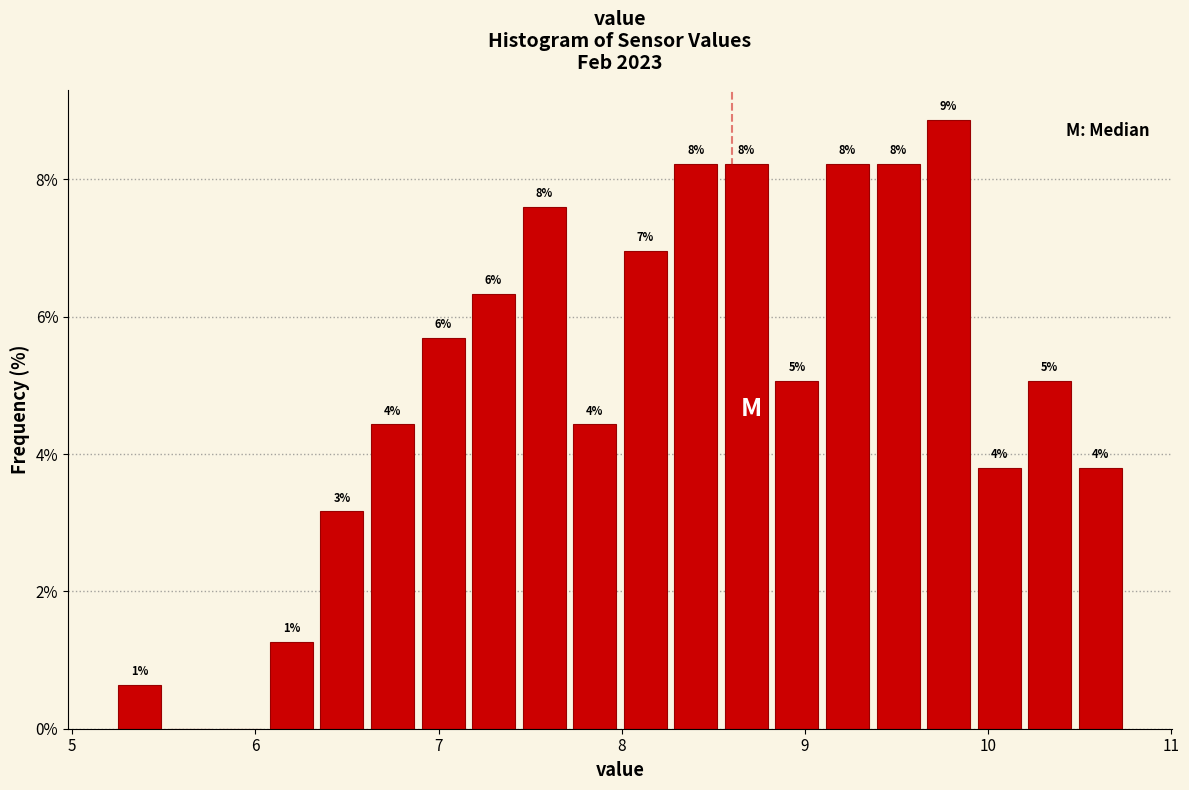

Around what value on the x-axis is the tallest bar? Give the approximate position of its centre, as read against the axis.

9.8